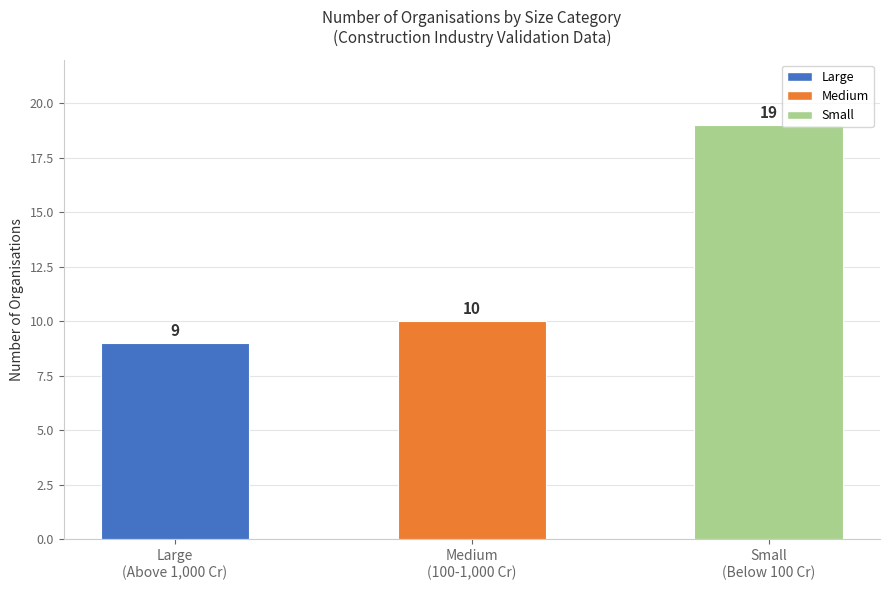

What is the value of the 2nd bar from the left?

10